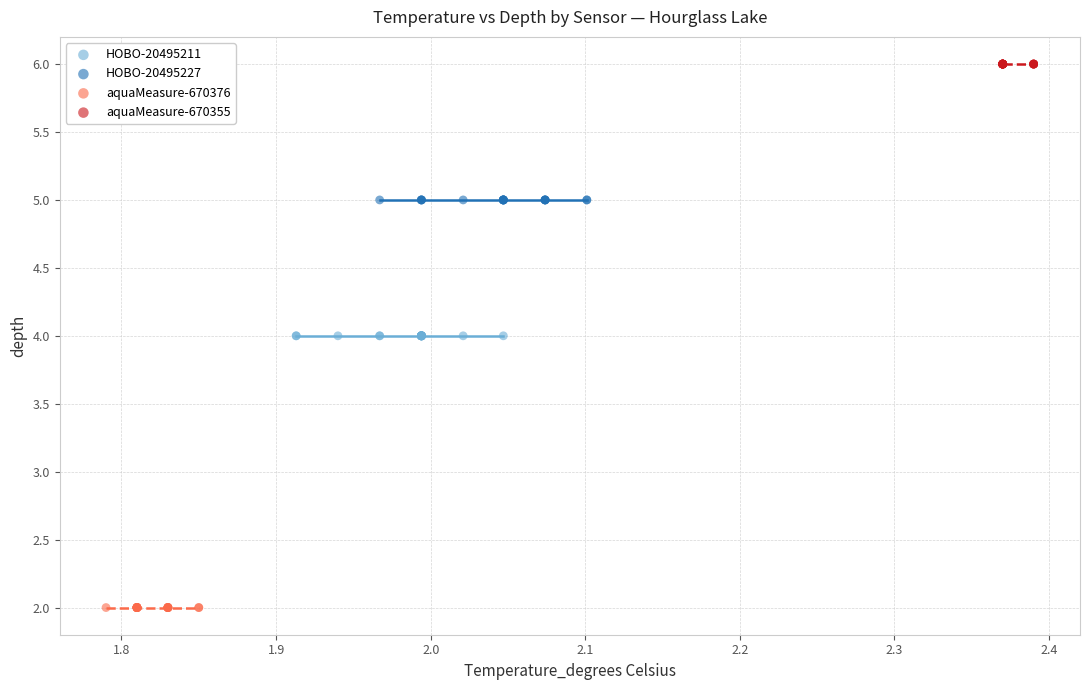

Which series contains the lowest Y value?

aquaMeasure-670376